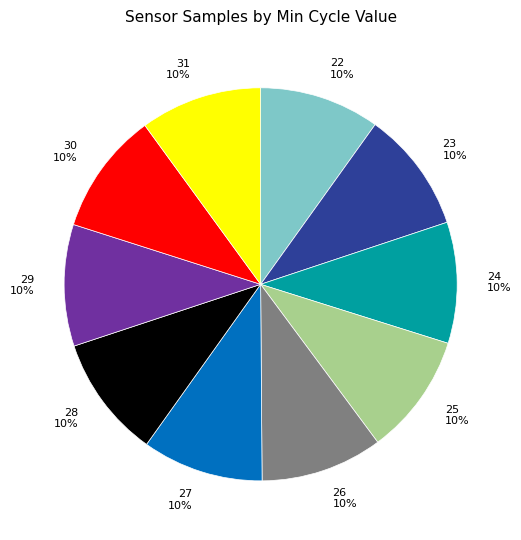

To the nearest percent, what is the combined percentage of 31 and 26?

20%